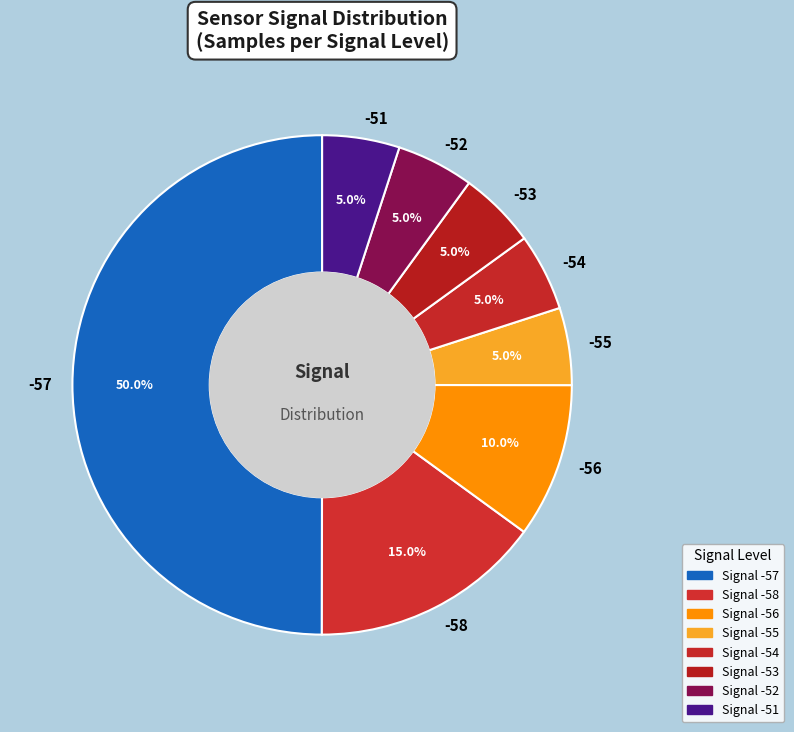

What is the ratio of the value at -54 to the value at -55?

1.0